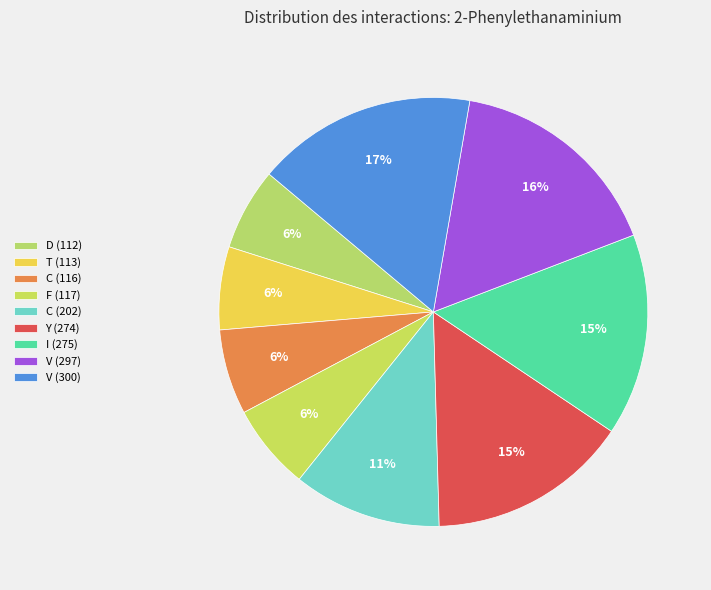

Is it true that F (117) is 6% of the pie?

True